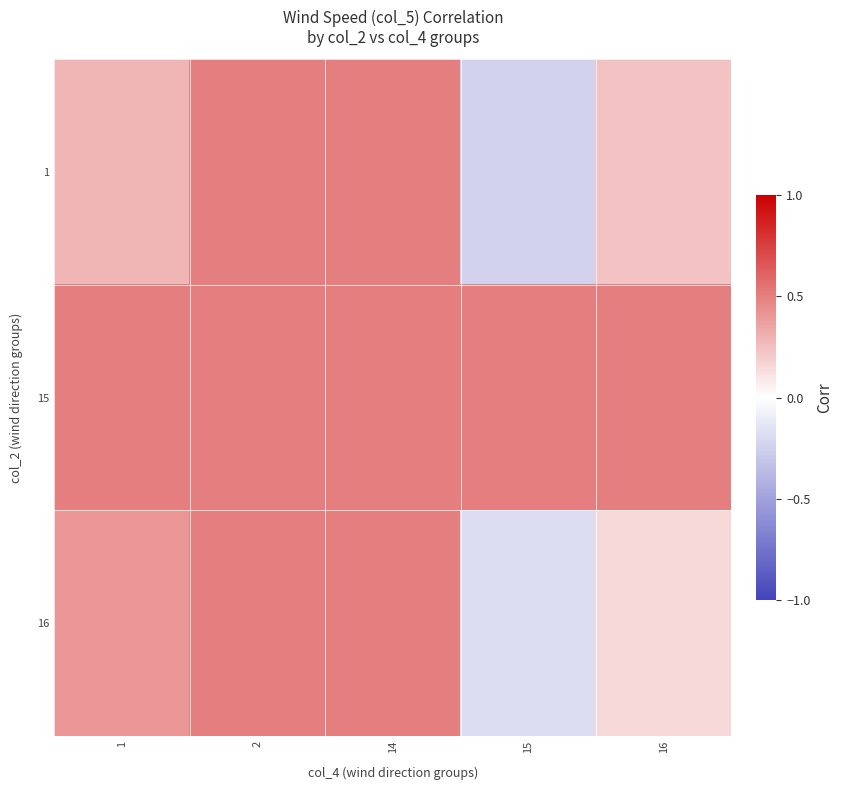

Reading right to left, transcribe all the data shown in this chart.

1: 16=0.2	15=-0.2	14=0.5	2=0.5	1=0.3
15: 16=0.5	15=0.5	14=0.5	2=0.5	1=0.5
16: 16=0.2	15=-0.2	14=0.5	2=0.5	1=0.4